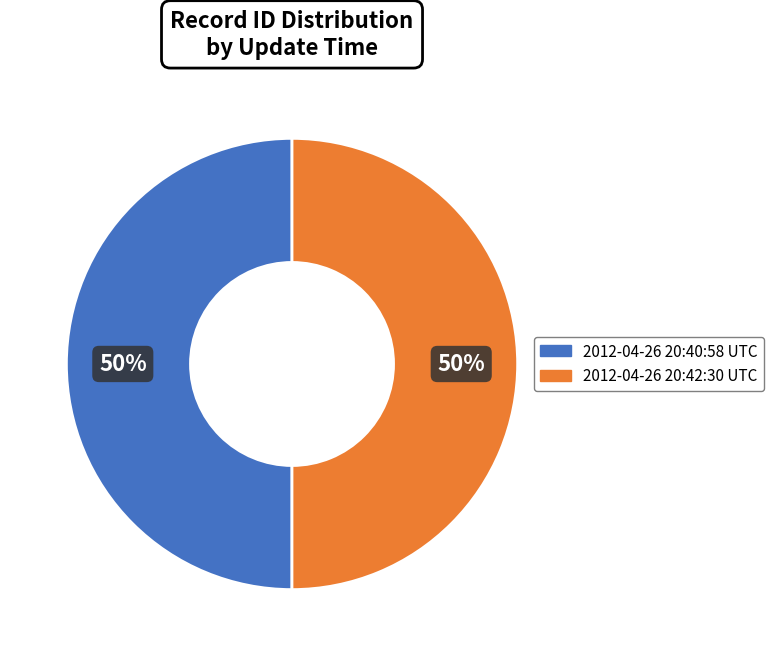

To the nearest percent, what is the average slice percentage?

50%